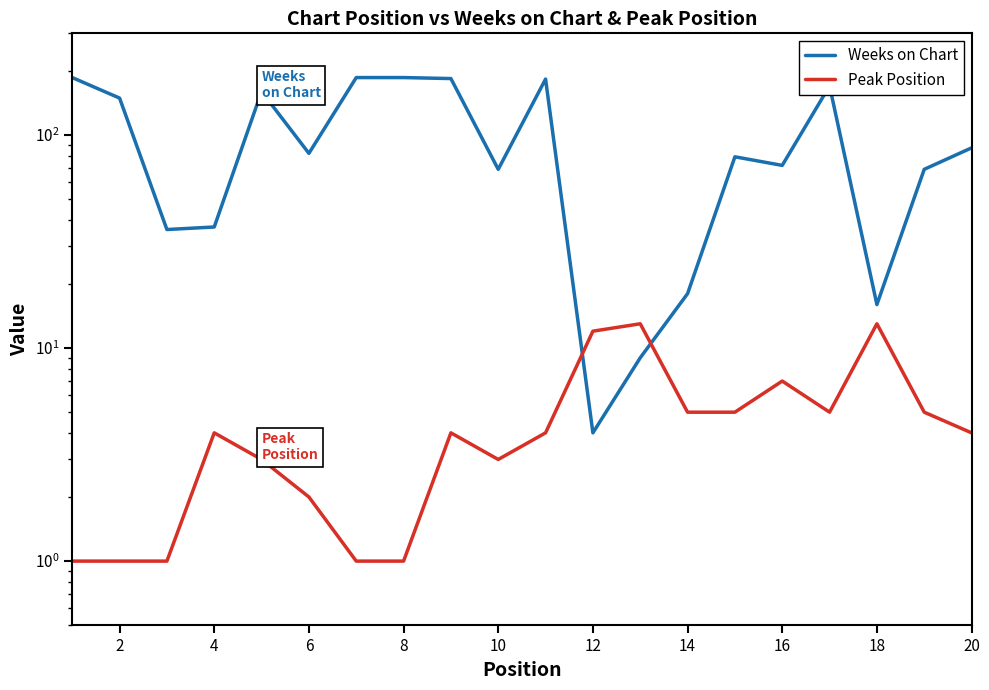

At how many categories does at least one series exceed 92?

8